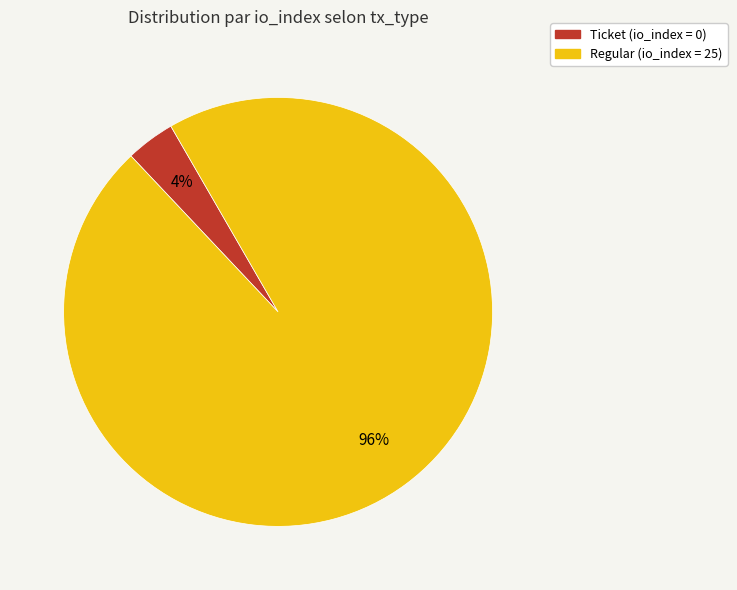

To the nearest percent, what is the average slice percentage?

50%